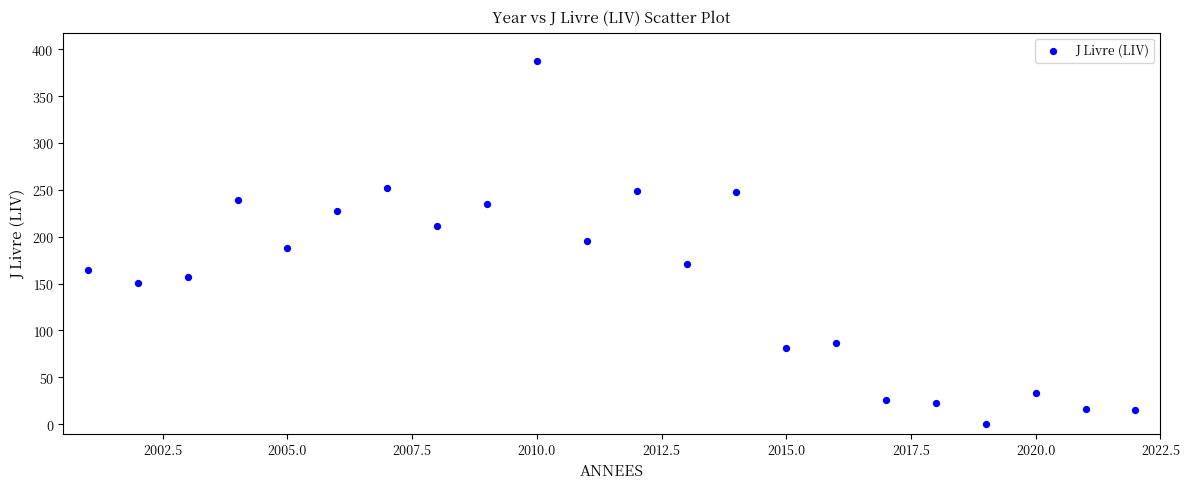

What is the range of Y values (max minus min)?

388